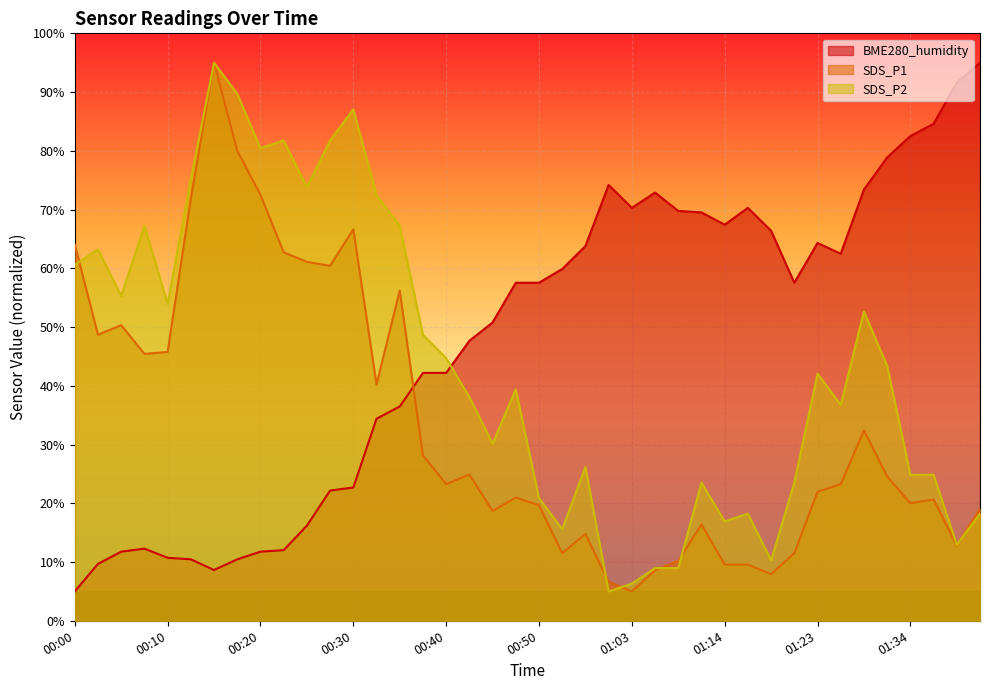

What are all the series names shown in the legend?

BME280_humidity, SDS_P1, SDS_P2